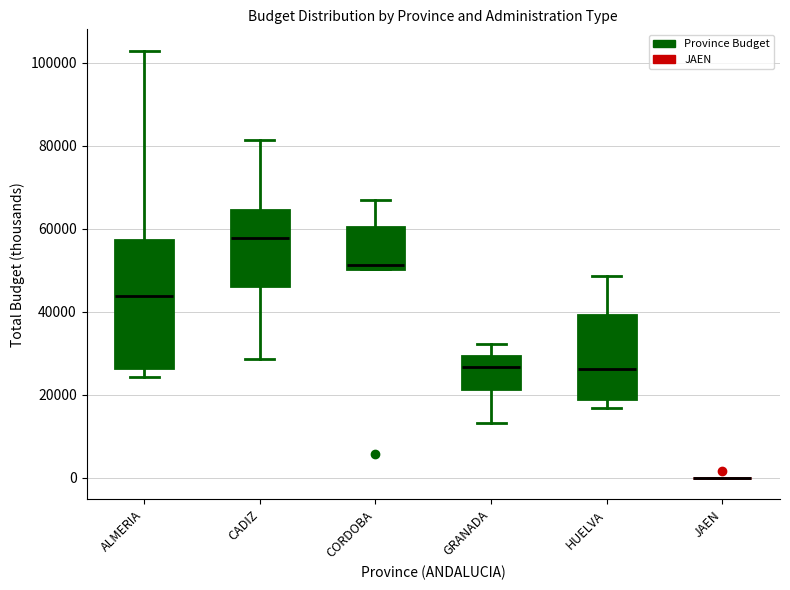

Reading left to right, read every box against the y-axis: the position of its median line, the range the box covers, and the ends of its whiskers. The values are not printed on the chart, so give them approximately, as read against the axis.

ALMERIA: median 44000, box 26000 to 58000, whiskers 24000 to 102000
CADIZ: median 58000, box 46000 to 64000, whiskers 28000 to 82000
CORDOBA: median 52000, box 50000 to 60000, whiskers 50000 to 66000
GRANADA: median 26000, box 22000 to 30000, whiskers 14000 to 32000
HUELVA: median 26000, box 18000 to 40000, whiskers 16000 to 48000
JAEN: box collapsed to a line at 0, whiskers 0 to 0